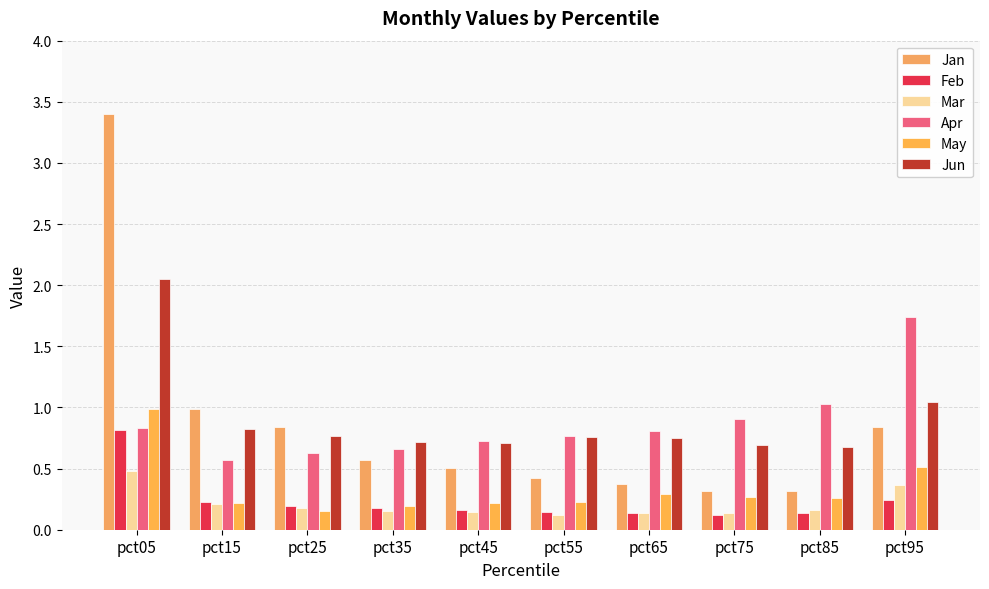

Are the bars horizontal?

No